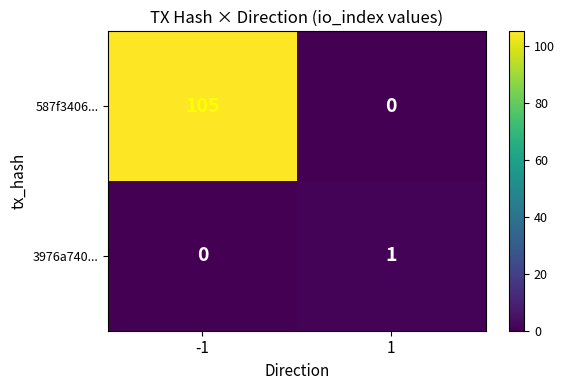

The value of 3976a740... at 1 is 1. True or false?

True